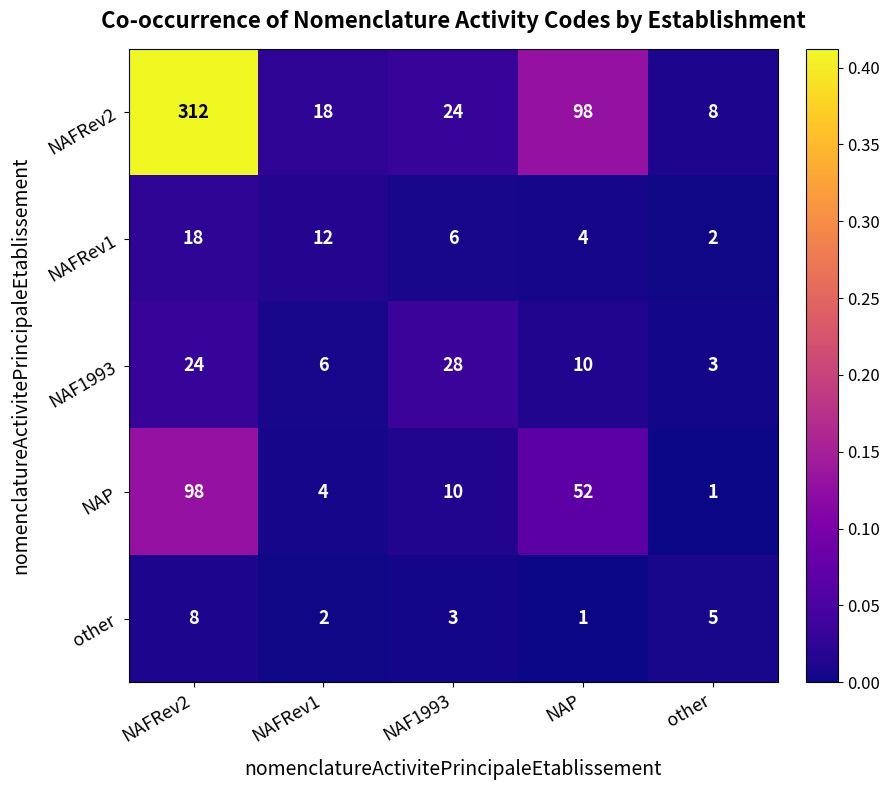

Which category has the highest value in the NAP series?

NAFRev2